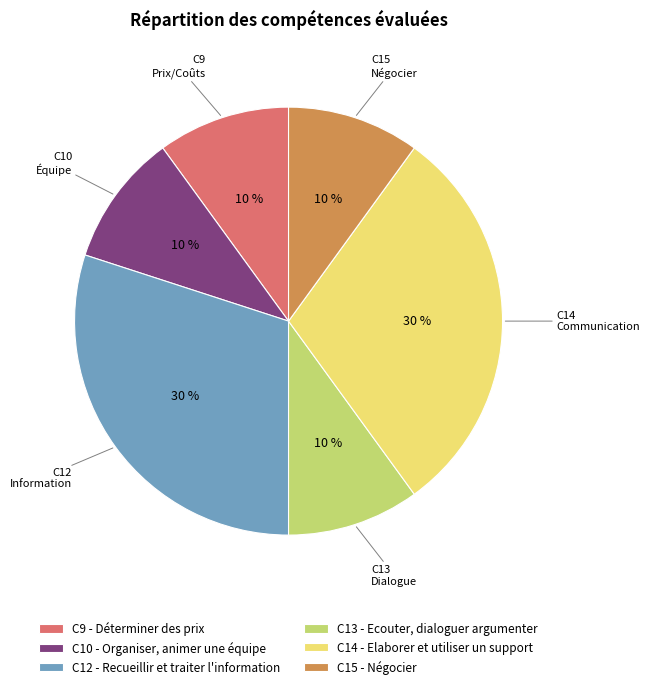

How many slices are in this pie chart?

6